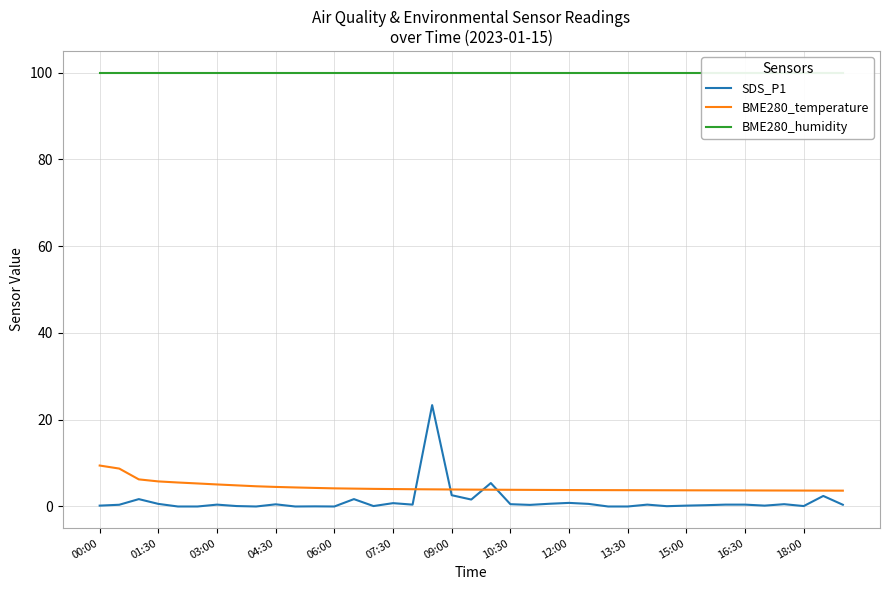

The BME280_temperature series shows 5.1 at 03:00. True or false?

True